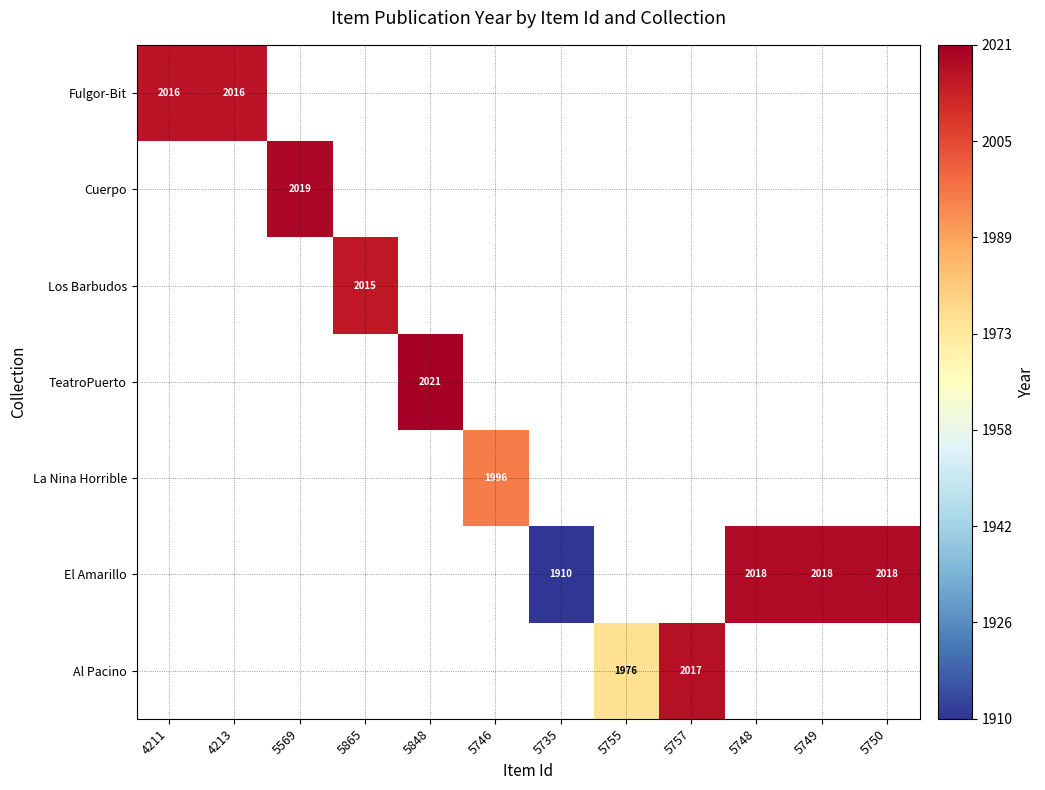

How many categories are shown in the chart?

12